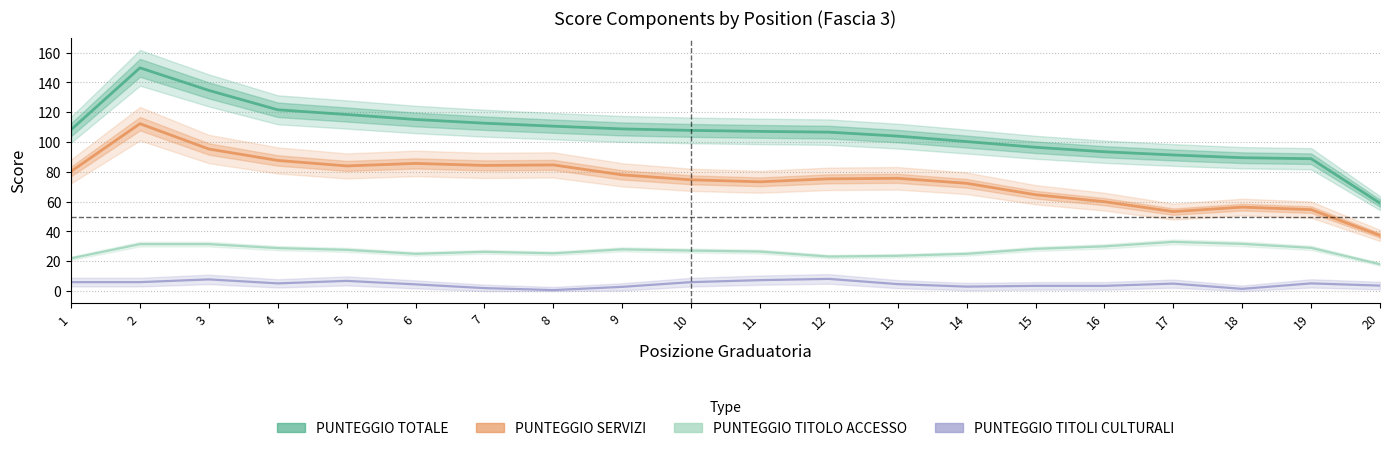

What is the value of the PUNTEGGIO SERVIZI point at the 20th from the left?

37.3